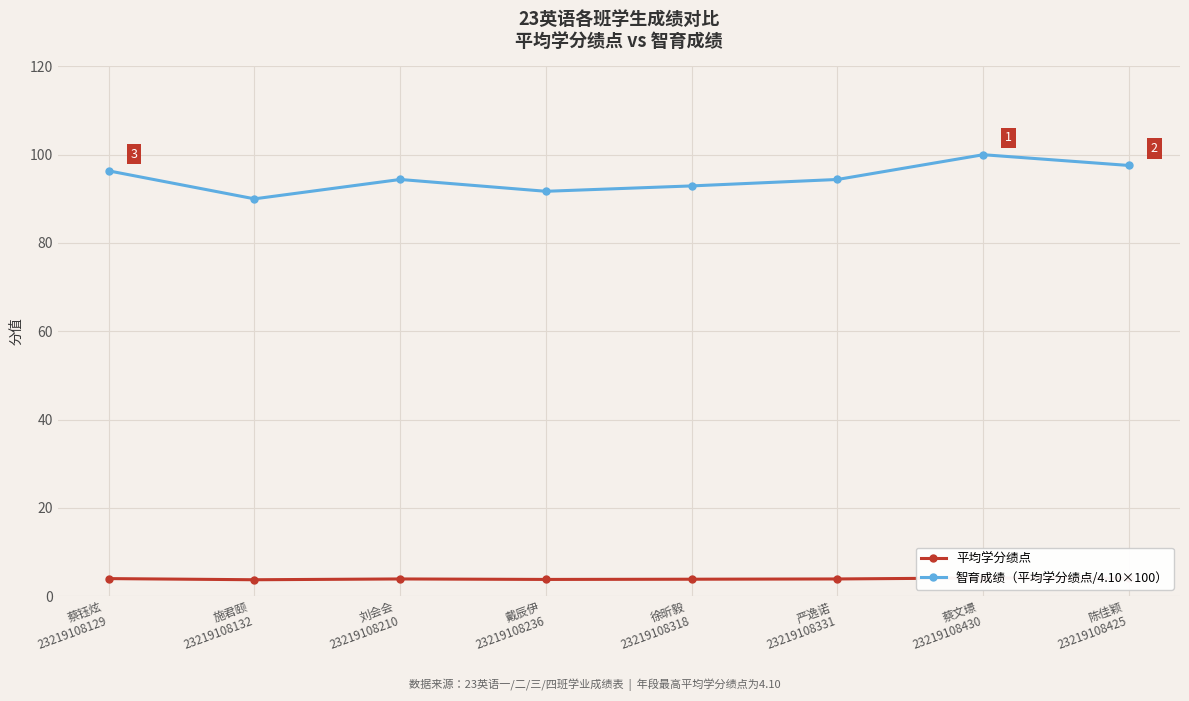

At which category does 智育成绩（平均学分绩点/4.10×100） reach its first local valley?

施君颐
23219108132